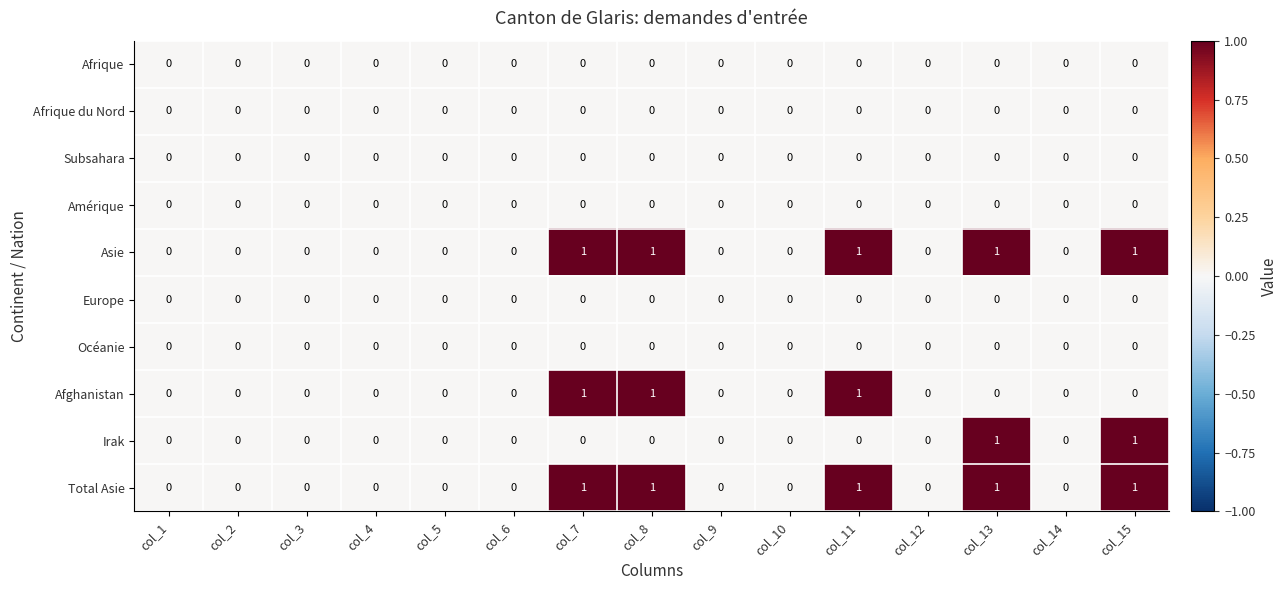

How many series are shown in this chart?

10